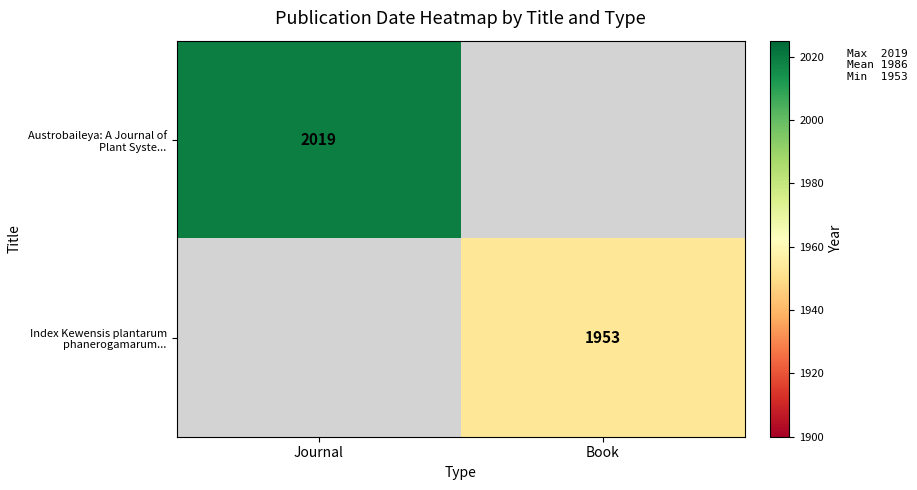

The value of Austrobaileya: A Journal of Plant Syste... at Journal is 2019. True or false?

True